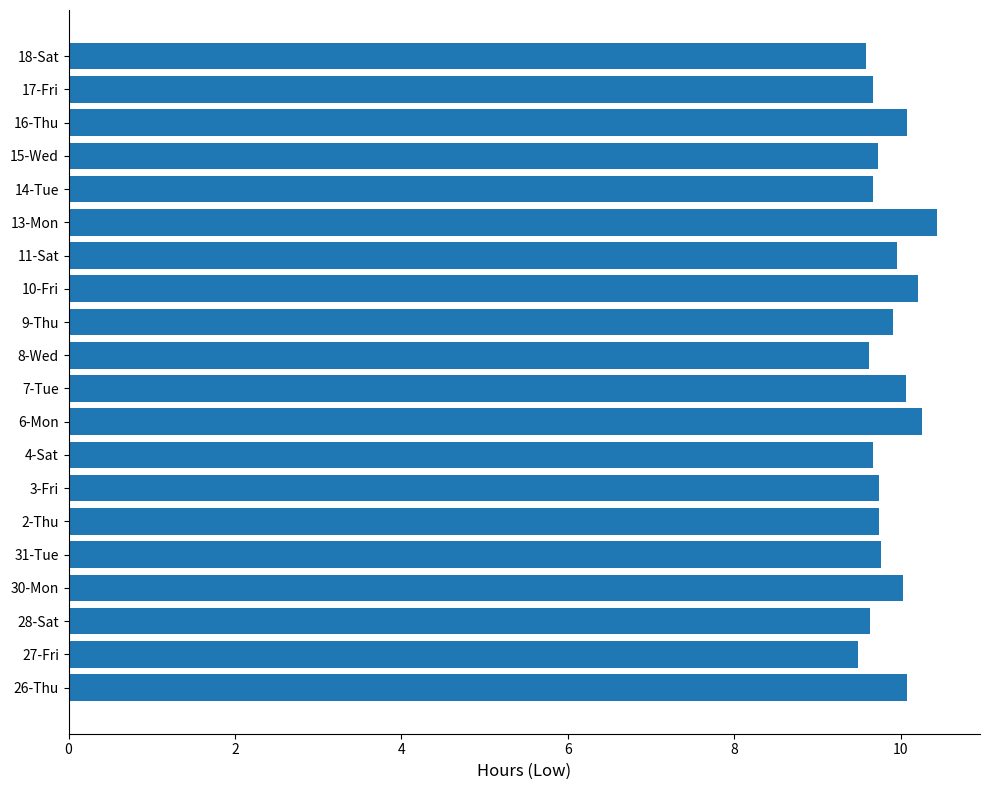

What is the ratio of the value at 4-Sat to the value at 10-Fri?

0.9